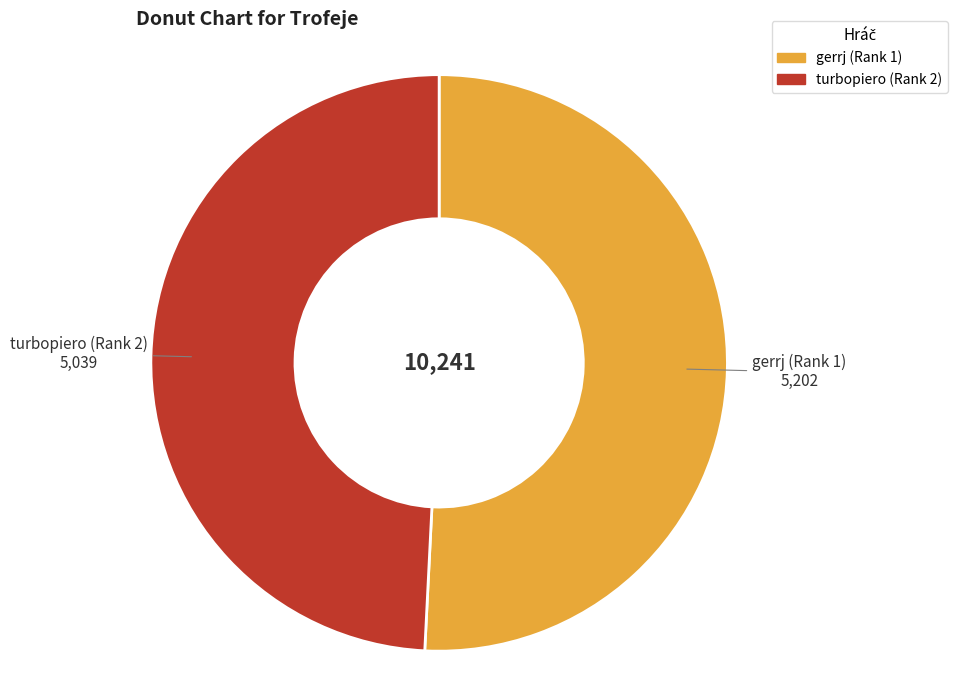

Between gerrj (Rank 1) and turbopiero (Rank 2), which is larger?

gerrj (Rank 1)